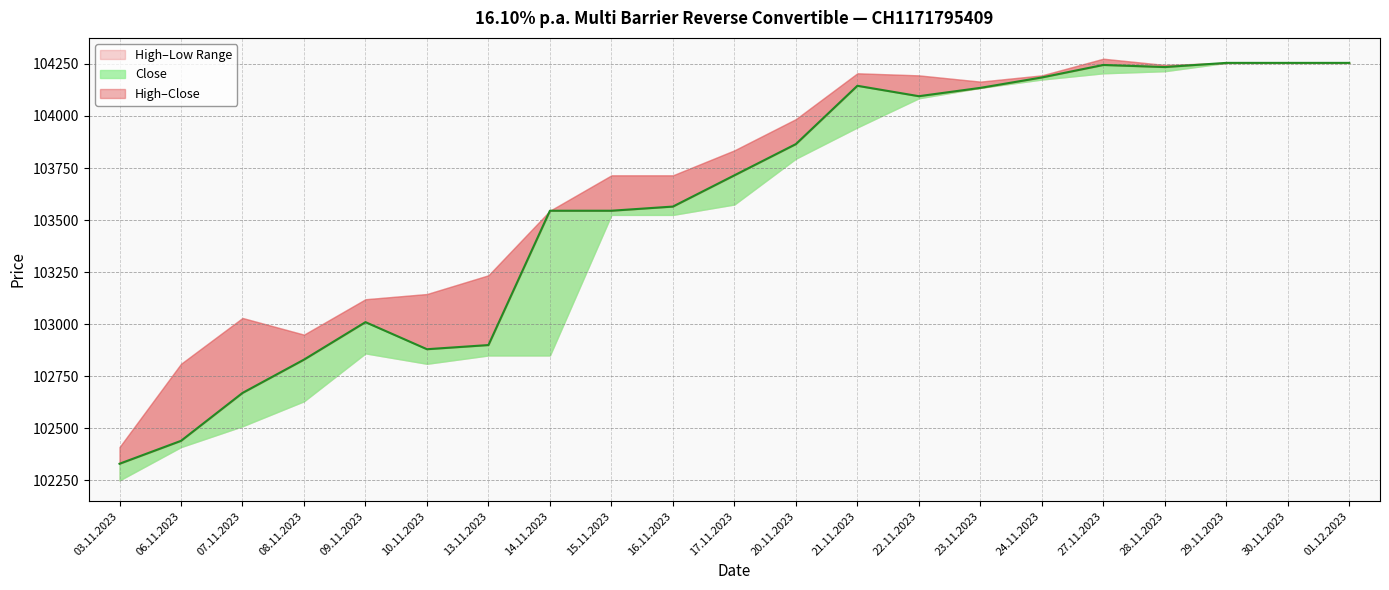

Between 17.11.2023 and 03.11.2023, which is larger?

17.11.2023